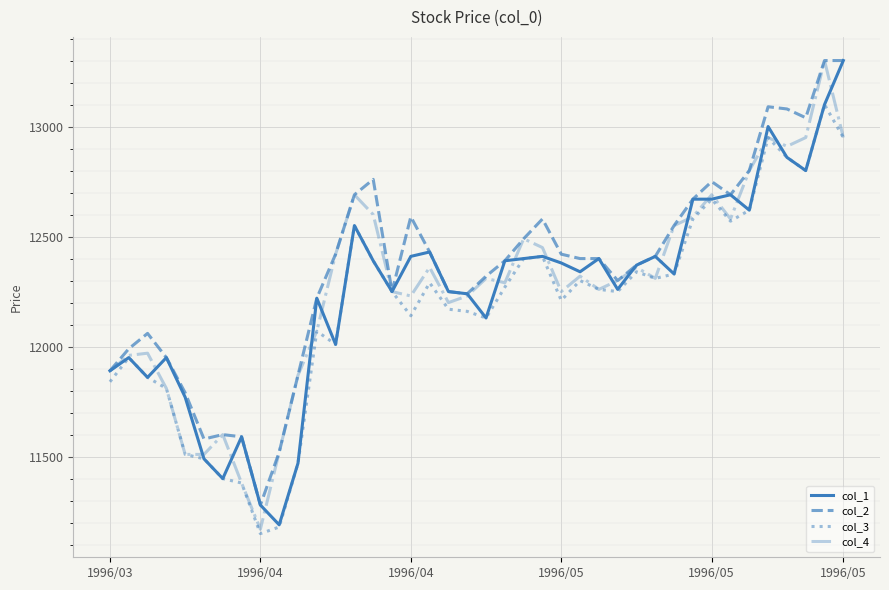

How many distinct data groups are displayed?

4